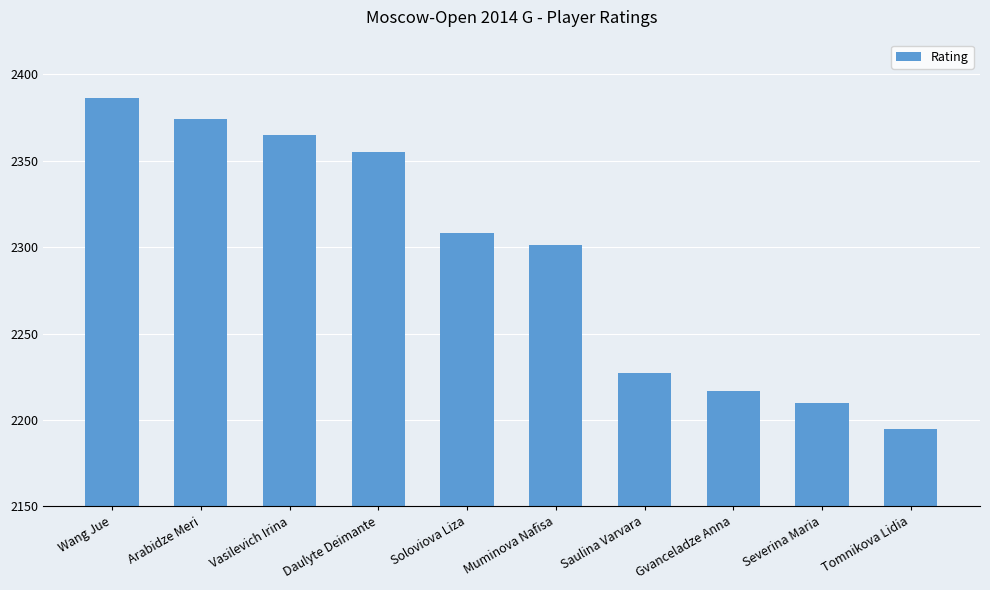

How many data points are less than 2308?

5